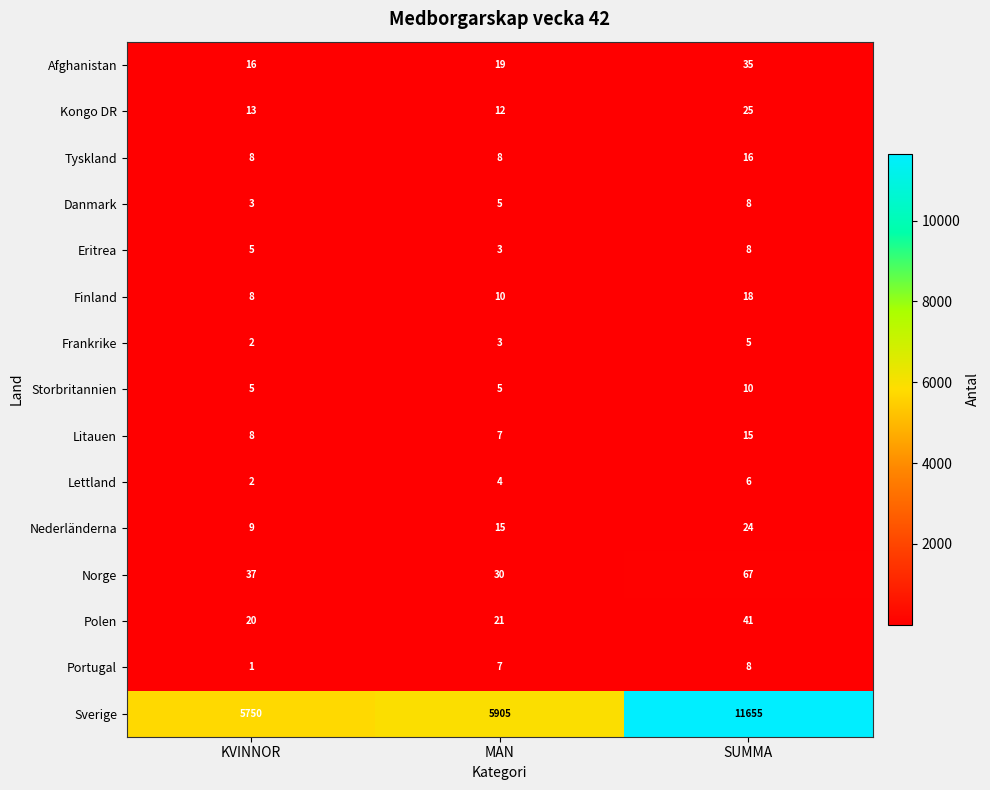

Rank the categories by Litauen value from lowest to highest.

MAN, KVINNOR, SUMMA